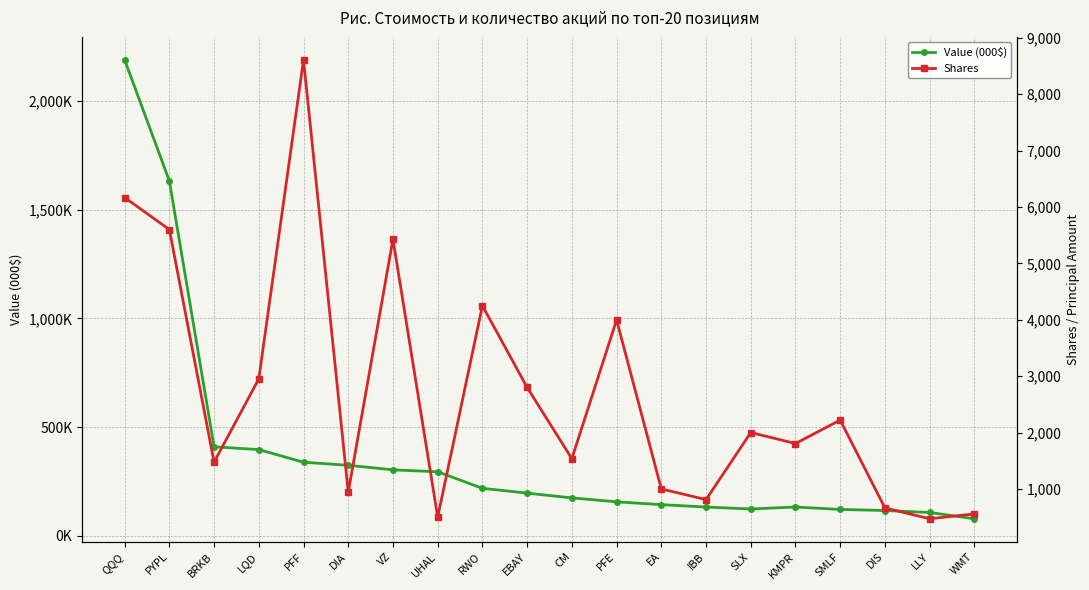

Is the value of Value (000$) at KMPR greater than the value of Shares at EBAY?

Yes